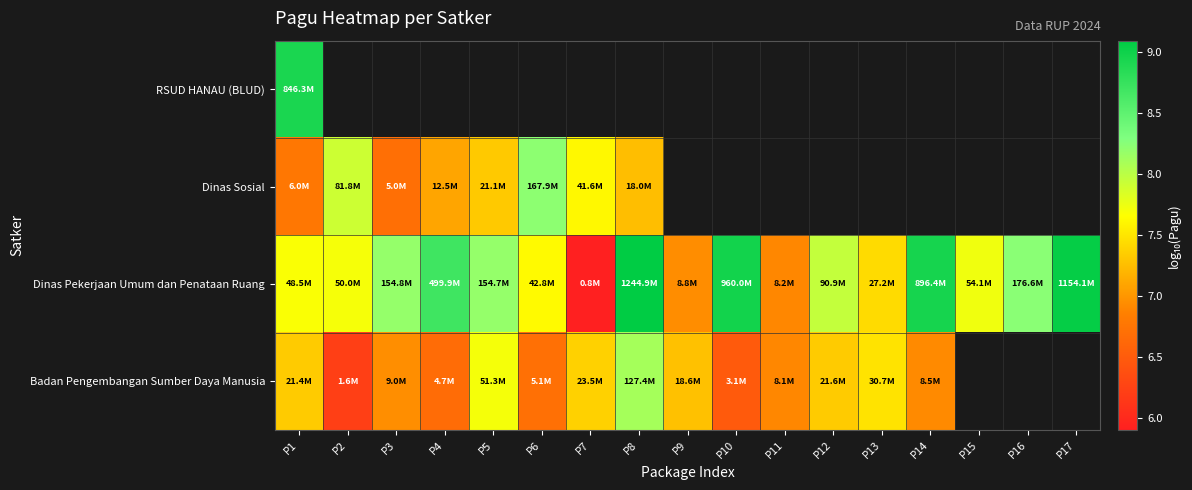

Which category has the highest value in the RSUD HANAU (BLUD) series?

P1